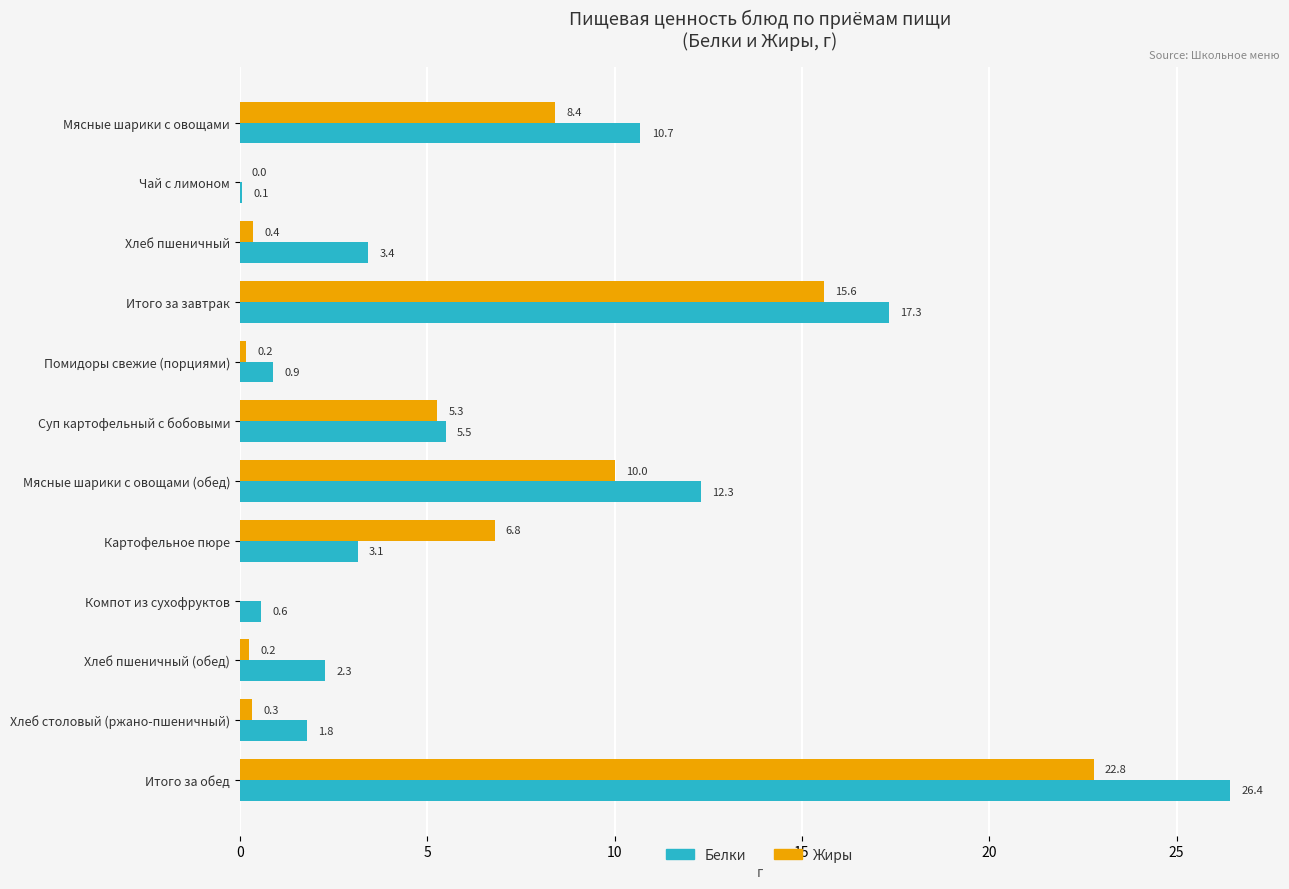

At which label does Белки reach its peak?

Итого за обед